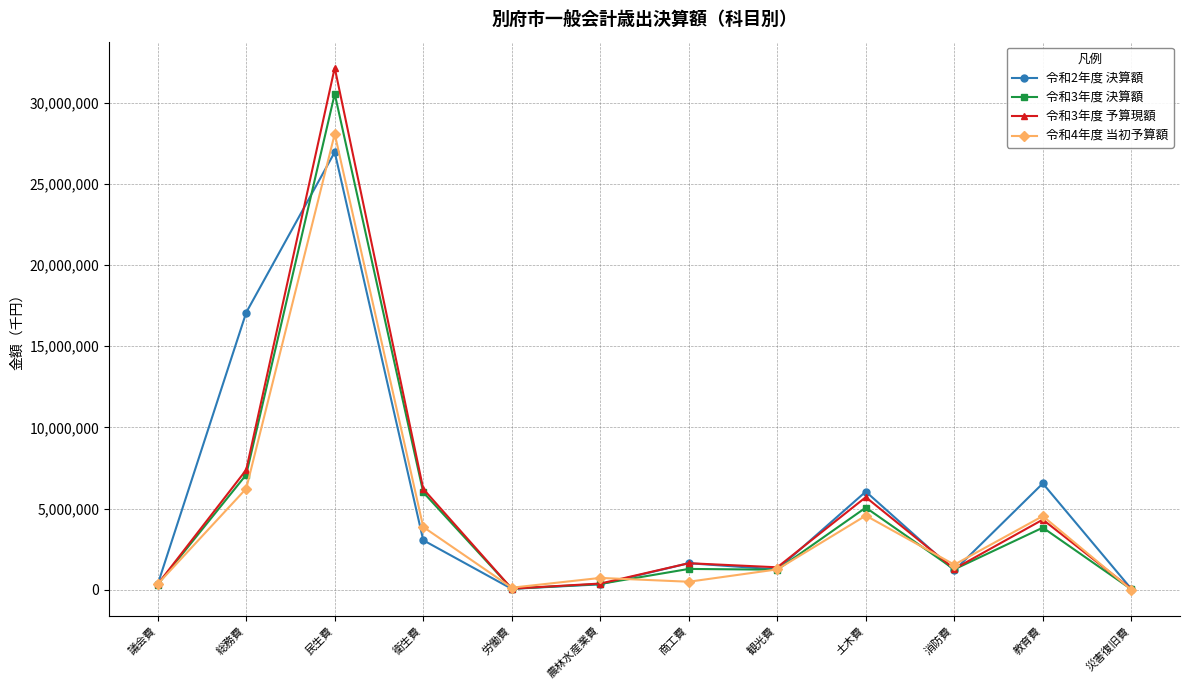

At which label does 令和4年度 当初予算額 reach its peak?

民生費